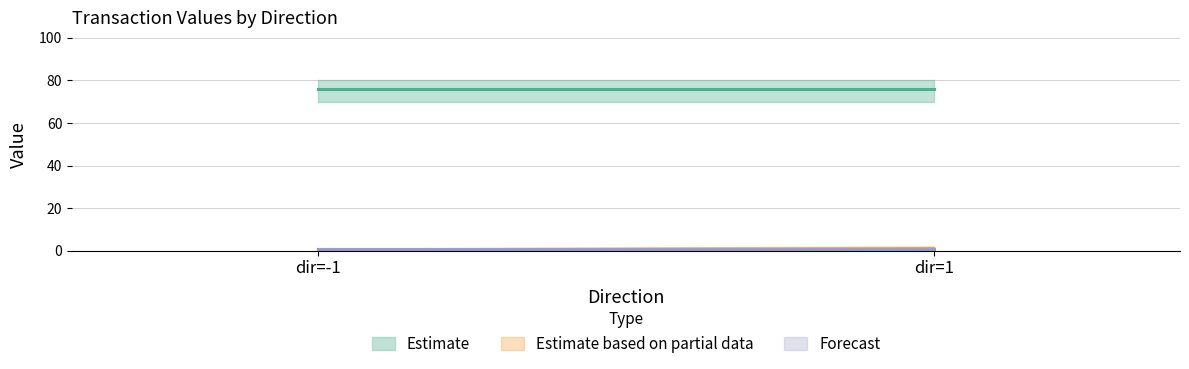

Does the chart have visible grid lines?

Yes